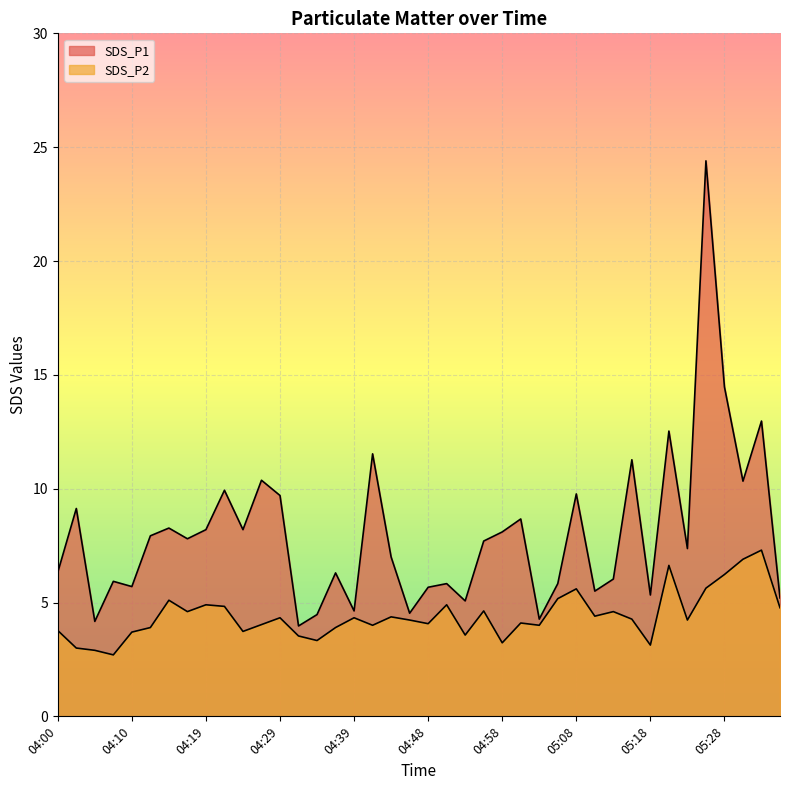

List the labels in order of SDS_P1 value, smallest first.

04:31, 04:05, 05:03, 04:34, 04:46, 04:39, 04:53, 05:35, 05:18, 05:11, 04:48, 04:10, 04:51, 05:06, 04:07, 05:13, 04:36, 04:00, 04:44, 05:23, 04:56, 04:17, 04:12, 04:58, 04:19, 04:24, 04:15, 05:01, 04:02, 04:29, 05:08, 04:22, 05:30, 04:27, 05:16, 04:41, 05:21, 05:33, 05:28, 05:25